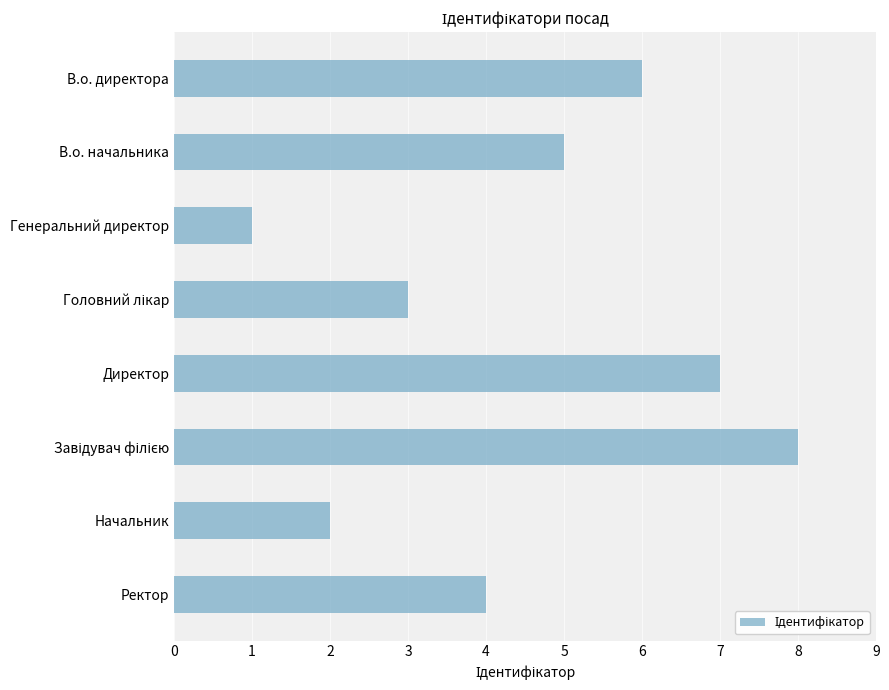

Are the bars horizontal?

Yes